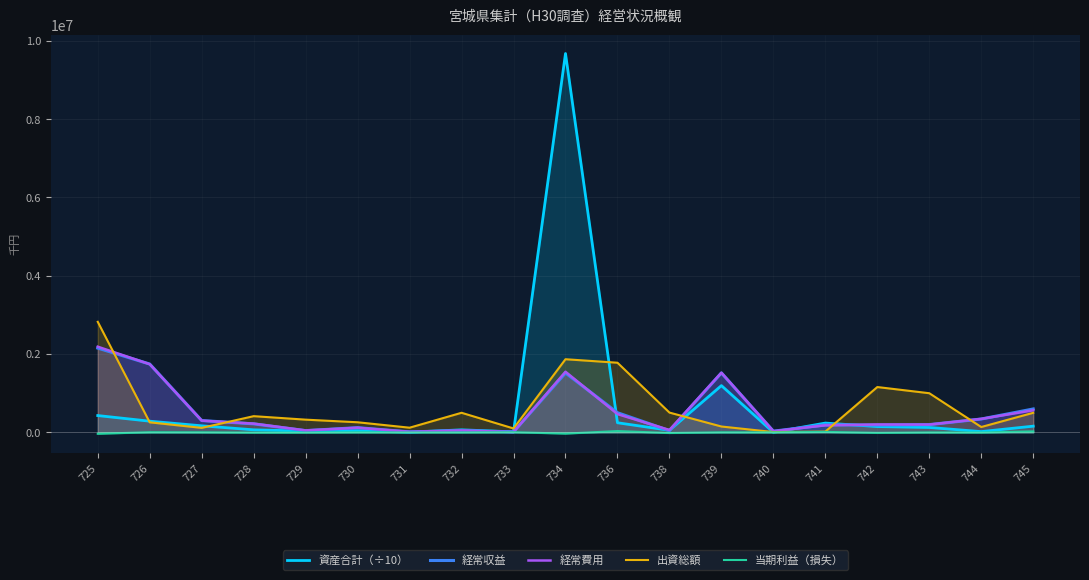

What is the maximum value shown in the chart?

9676243.3